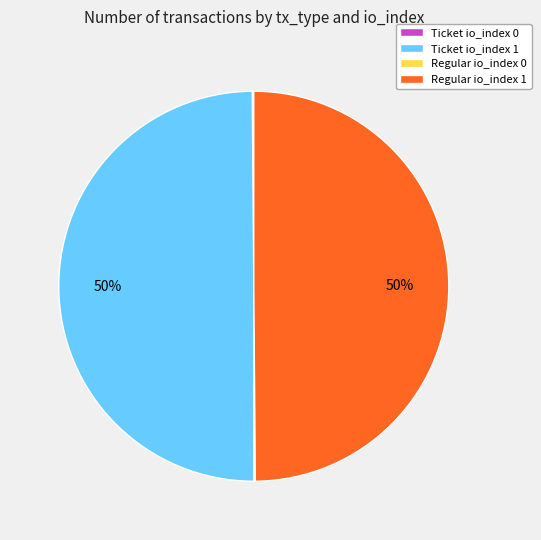

True or false: Regular io_index 1 accounts for 50% of the total.

True